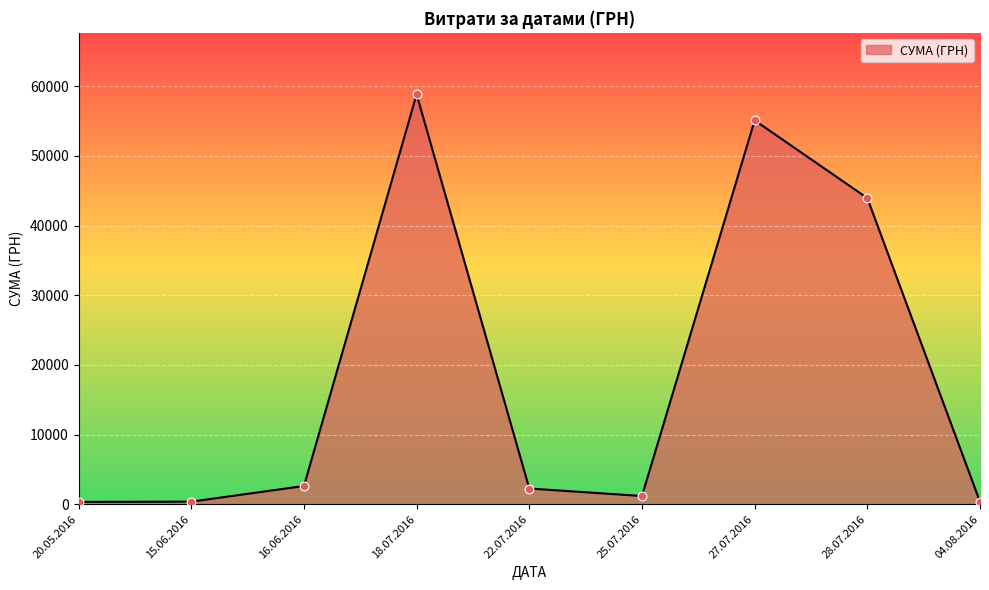

Which has a higher value, 27.07.2016 or 25.07.2016?

27.07.2016